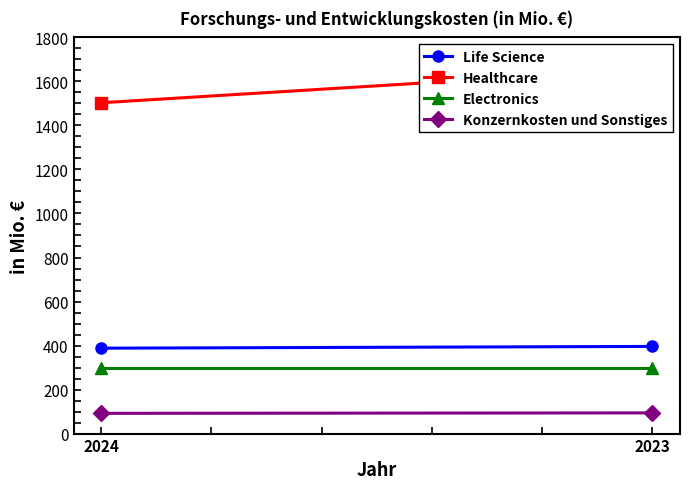

What is the difference between the maximum and minimum values in the Healthcare series?

154